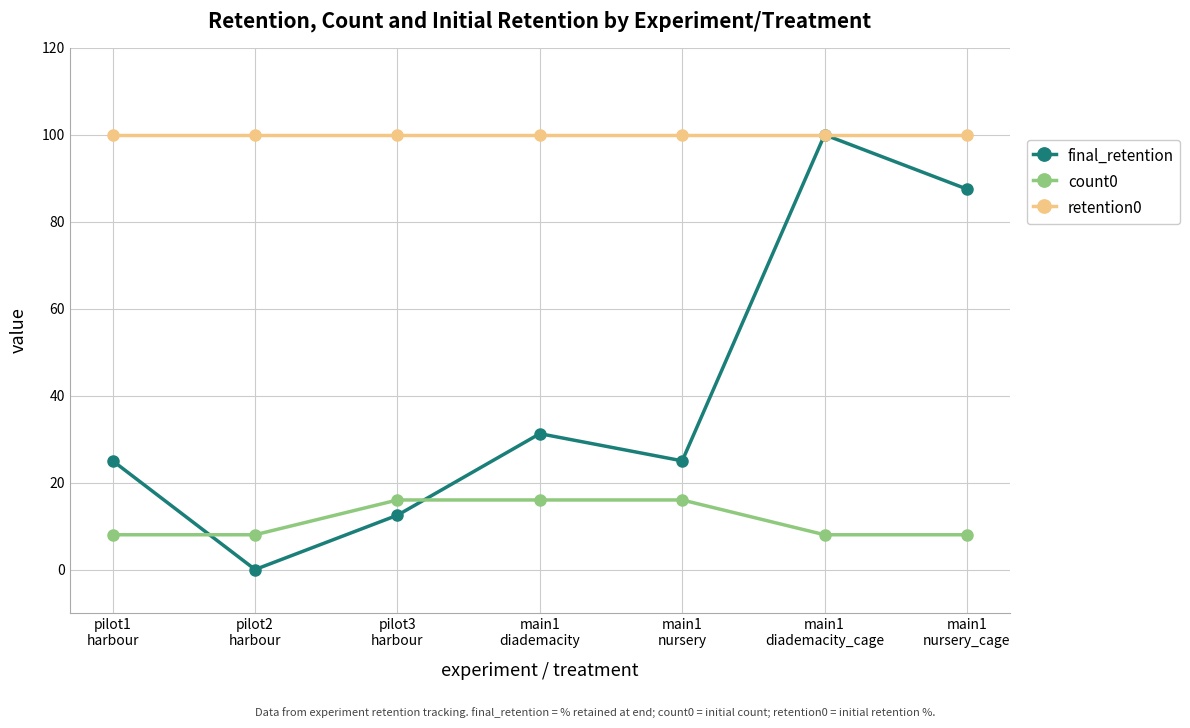

True or false: count0 has a value of 13.0 at pilot2
harbour.

False